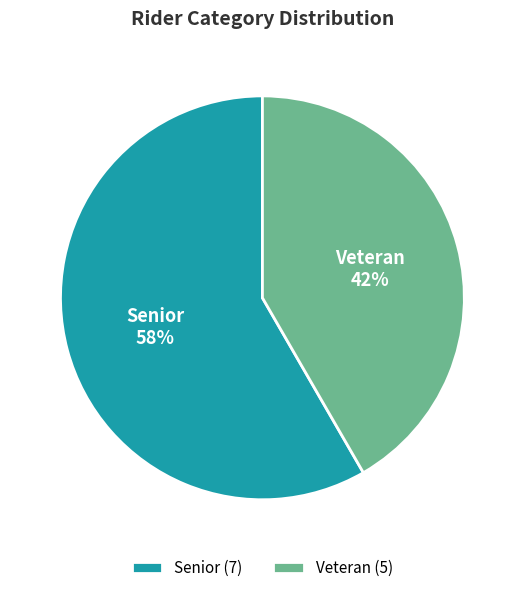

Which category accounts for the majority?

Senior